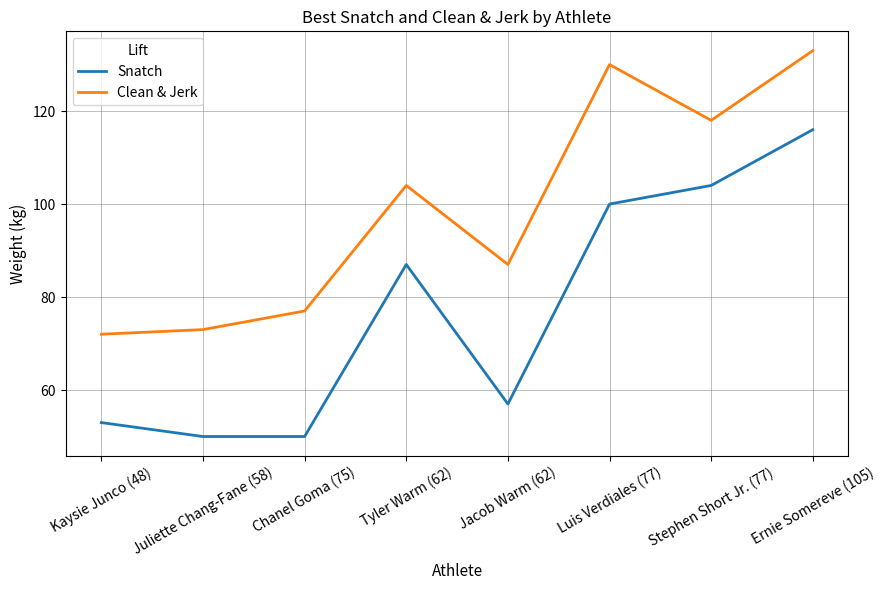

Is it true that Clean & Jerk equals 205 at Stephen Short Jr. (77)?

False